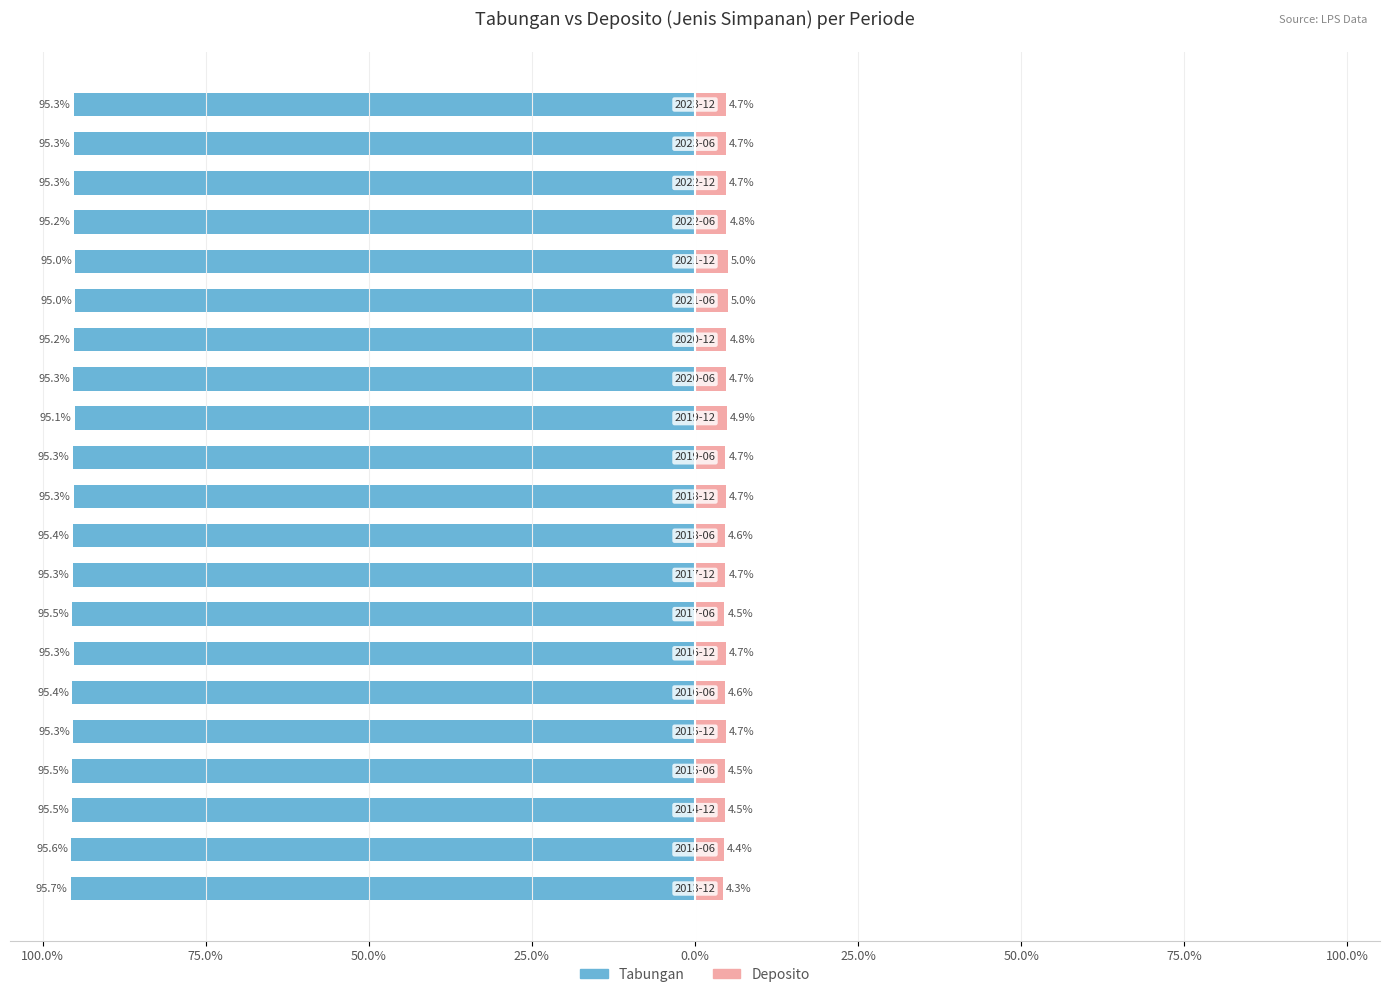

Where does the Tabungan series first go above -95?

16